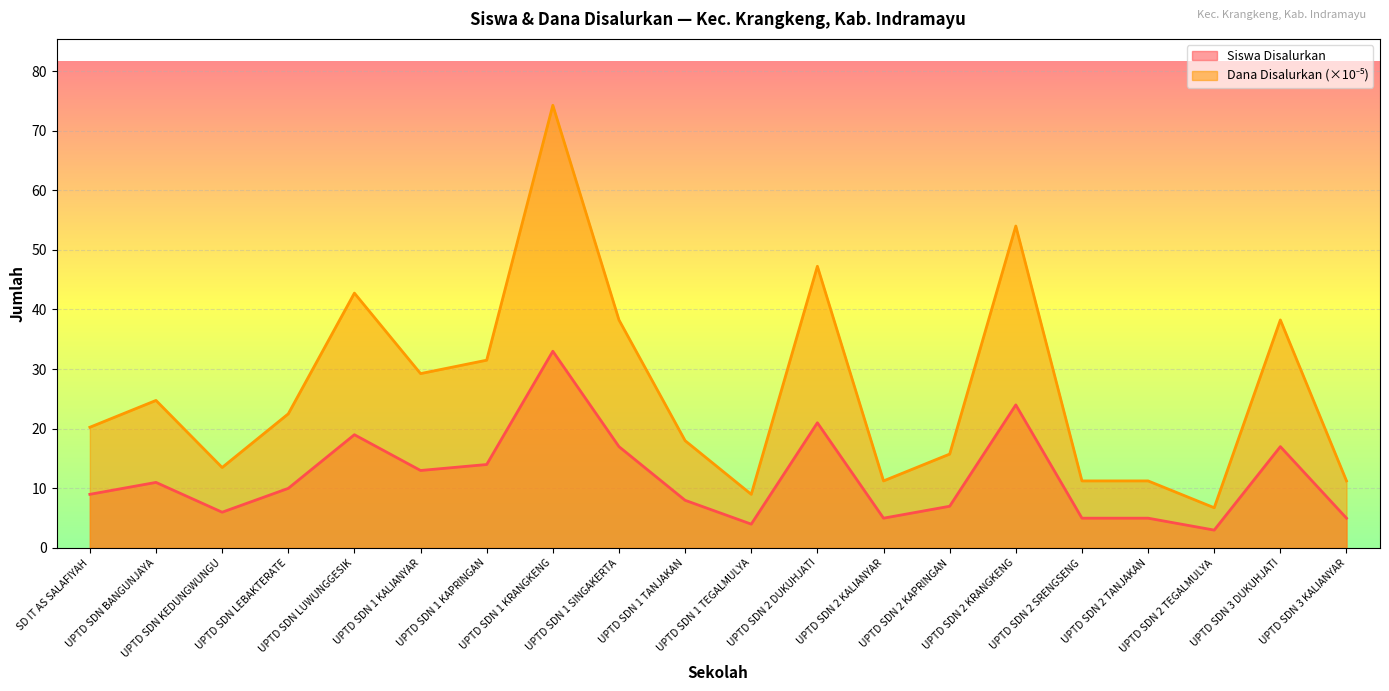

At UPTD SDN 1 SINGAKERTA, list the series in order from smallest to largest.

Siswa Disalurkan, Dana Disalurkan (×10⁻⁵)